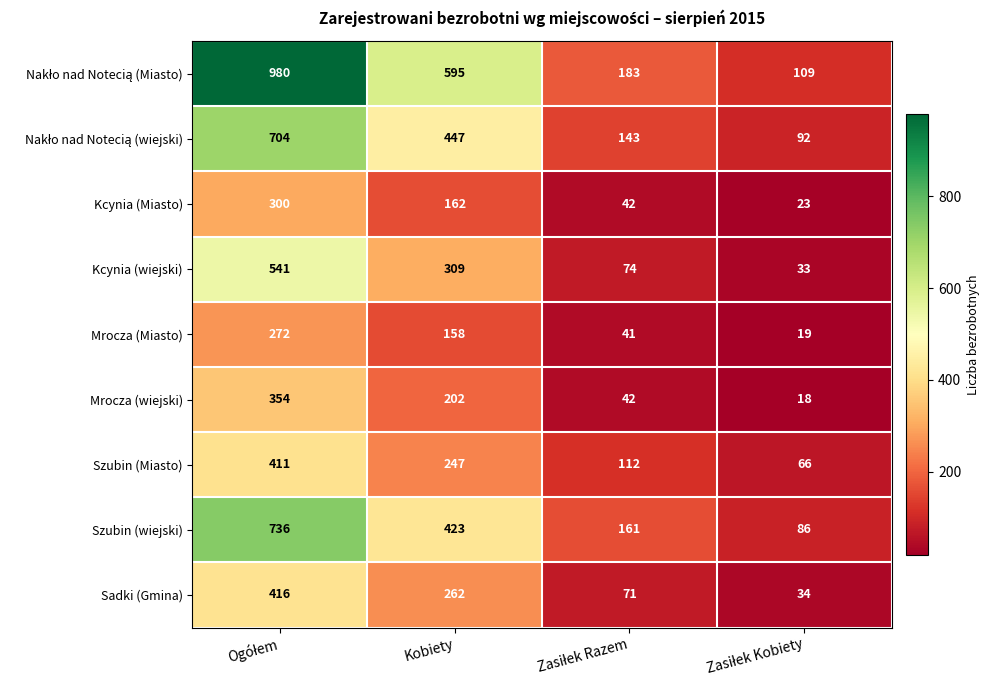

What is the minimum value for Sadki (Gmina)?

34